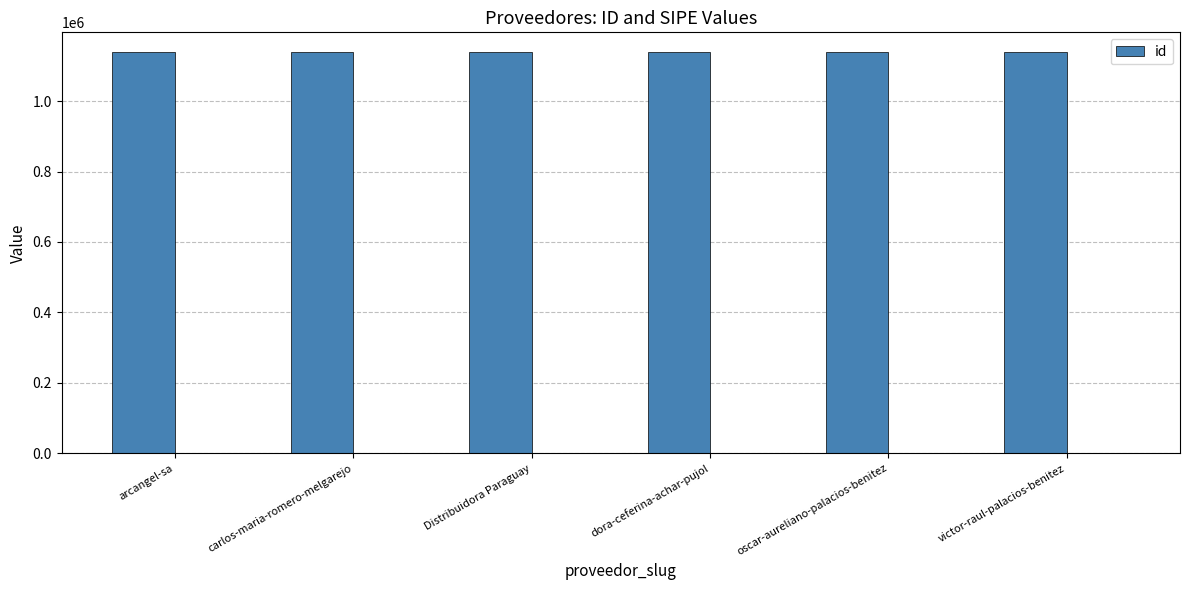

Which label corresponds to the largest value in the chart?

oscar-aureliano-palacios-benitez